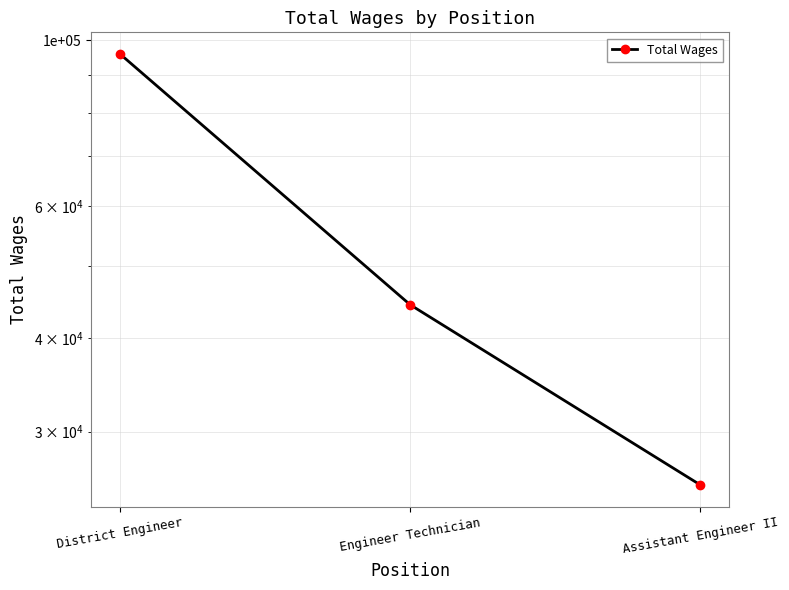

Which label corresponds to the smallest value in the chart?

Assistant Engineer II